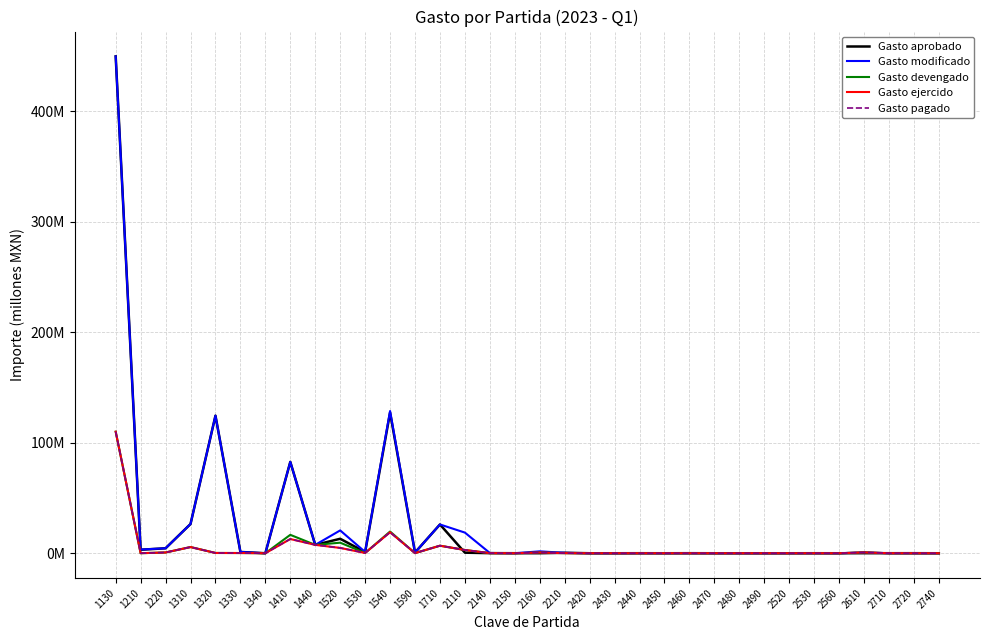

What is the difference between the maximum and minimum values in the Gasto aprobado series?

449.6